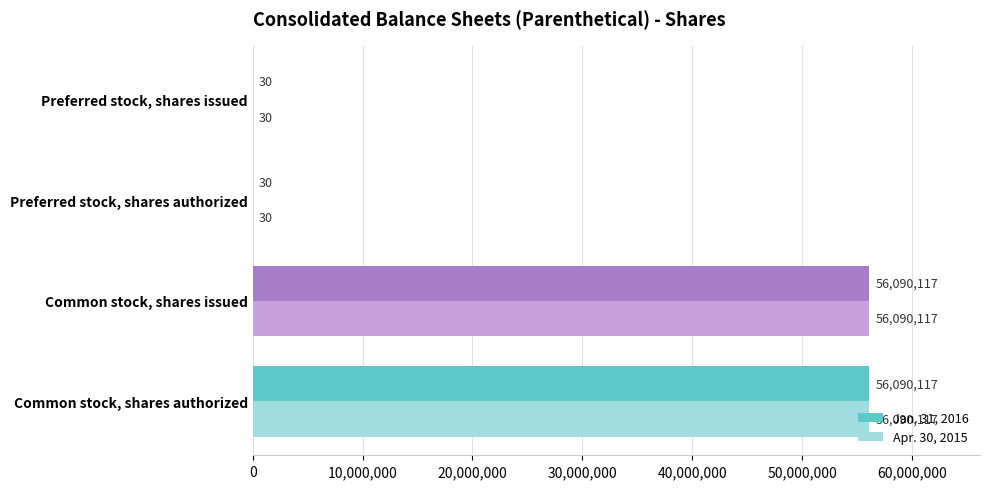

Is it true that Jan. 31, 2016 equals 30 at Preferred stock, shares authorized?

True